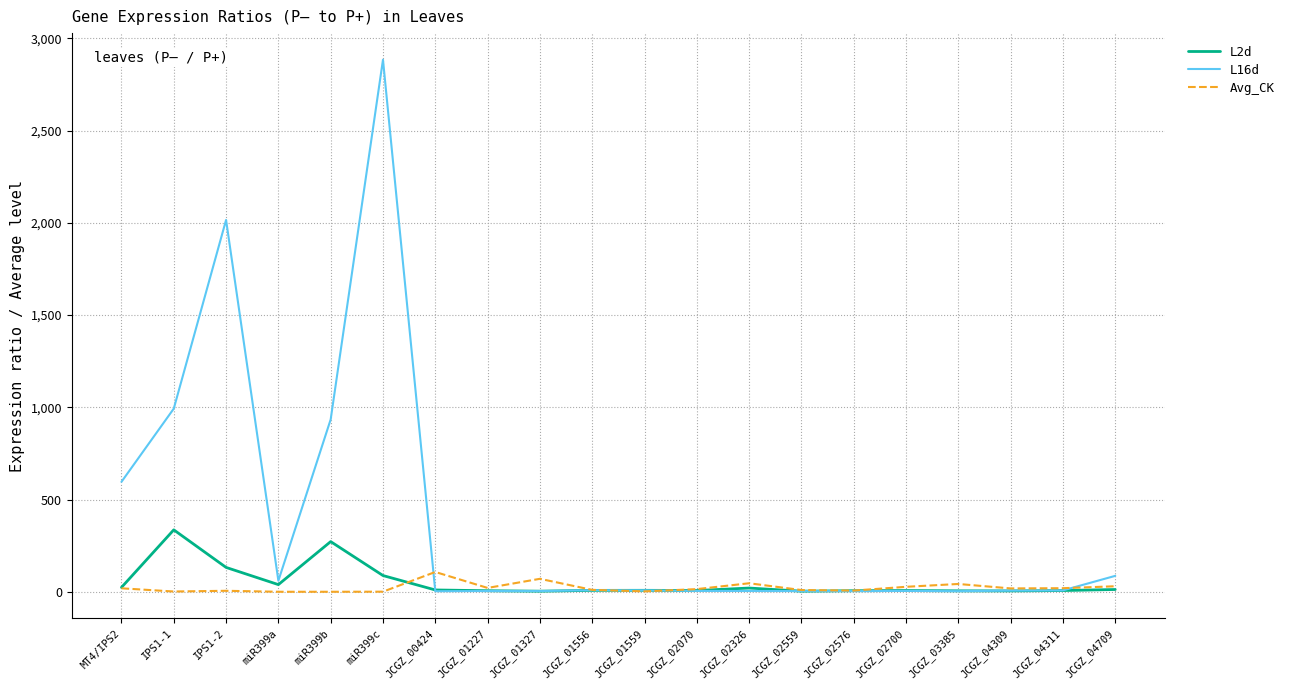

Which series has the widest spread of values?

L16d